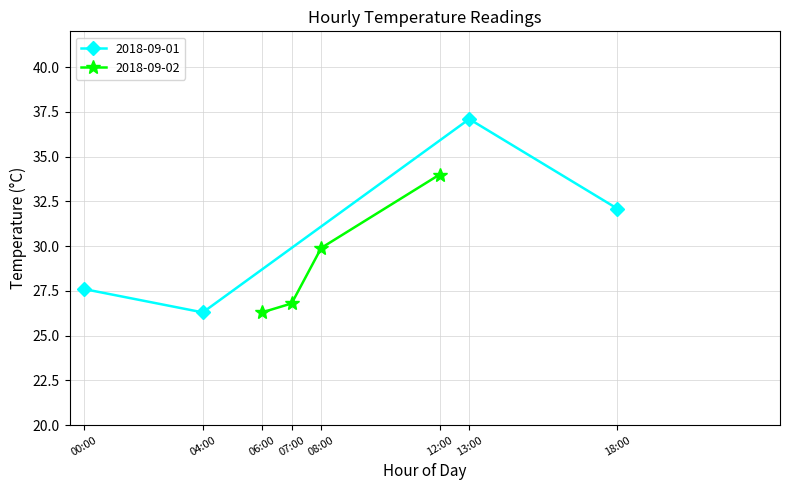

After their last crossing, which series has the higher values: 2018-09-01 or 2018-09-02?

2018-09-02